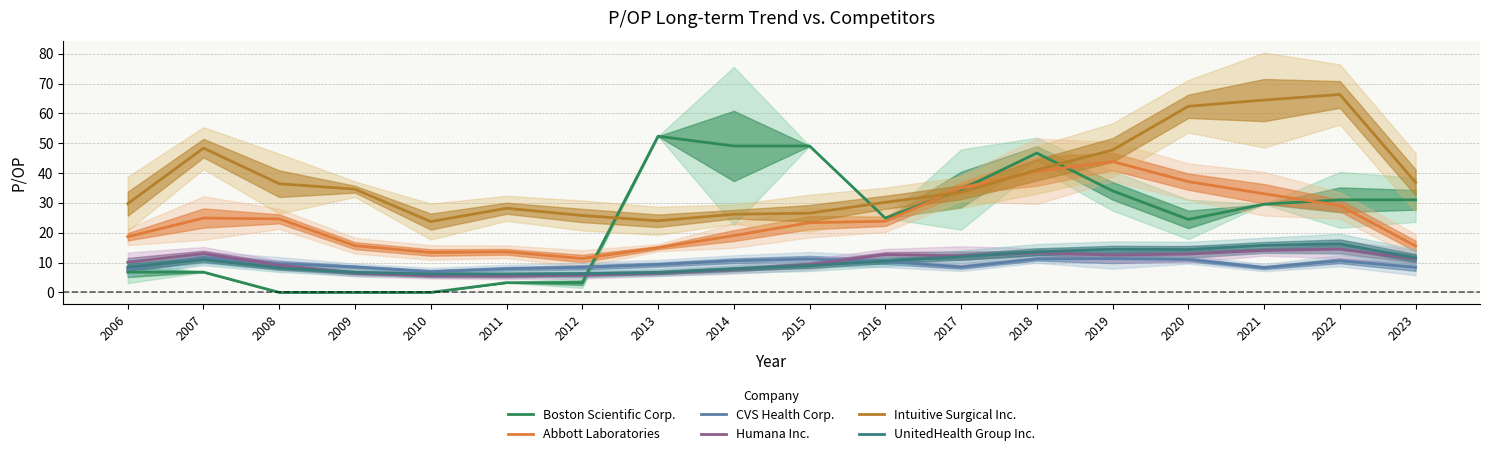

Reading right to left, transcribe all the data shown in this chart.

Boston Scientific Corp.: 2023=31.0	2022=31.0	2021=29.6	2020=24.5	2019=34.0	2018=46.7	2017=34.5	2016=24.9	2015=49.1	2014=49.1	2013=52.3	2012=3.3	2011=3.3	2010=0.0	2009=0.0	2008=0.0	2007=6.8	2006=6.8
Abbott Laboratories: 2023=15.5	2022=29.1	2021=33.1	2020=37.1	2019=43.9	2018=40.6	2017=35.0	2016=23.8	2015=23.4	2014=19.0	2013=15.0	2012=11.4	2011=13.6	2010=13.4	2009=15.7	2008=24.6	2007=24.9	2006=18.7
CVS Health Corp.: 2023=8.4	2022=10.6	2021=8.3	2020=11.0	2019=11.3	2018=11.2	2017=8.5	2016=10.4	2015=11.2	2014=10.6	2013=9.3	2012=8.4	2011=7.9	2010=6.9	2009=8.5	2008=9.7	2007=11.7	2006=7.7
Humana Inc.: 2023=11.2	2022=14.5	2021=14.1	2020=12.9	2019=12.5	2018=13.2	2017=12.3	2016=12.7	2015=9.4	2014=7.7	2013=6.5	2012=5.8	2011=5.4	2010=5.5	2009=6.5	2008=9.1	2007=13.0	2006=10.1
Intuitive Surgical Inc.: 2023=36.9	2022=66.3	2021=64.5	2020=62.4	2019=47.7	2018=41.1	2017=33.5	2016=30.2	2015=26.5	2014=26.2	2013=24.0	2012=25.8	2011=28.2	2010=23.7	2009=34.6	2008=36.4	2007=48.3	2006=29.7
UnitedHealth Group Inc.: 2023=11.6	2022=16.3	2021=15.8	2020=14.4	2019=14.5	2018=13.6	2017=11.9	2016=10.5	2015=9.0	2014=7.9	2013=6.7	2012=6.3	2011=6.1	2010=6.1	2009=6.7	2008=8.2	2007=11.0	2006=8.4